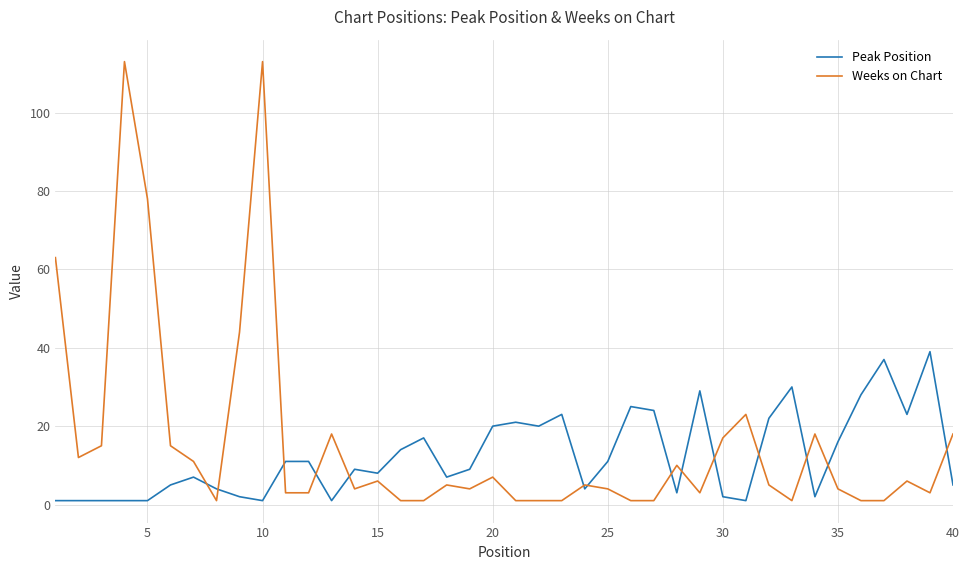

Reading right to left, what are all the values shown in this chart?

Peak Position: 5	39	23	37	28	16	2	30	22	1	2	29	3	24	25	11	4	23	20	21	20	9	7	17	14	8	9	1	11	11	1	2	4	7	5	1	1	1	1	1
Weeks on Chart: 18	3	6	1	1	4	18	1	5	23	17	3	10	1	1	4	5	1	1	1	7	4	5	1	1	6	4	18	3	3	113	44	1	11	15	78	113	15	12	63